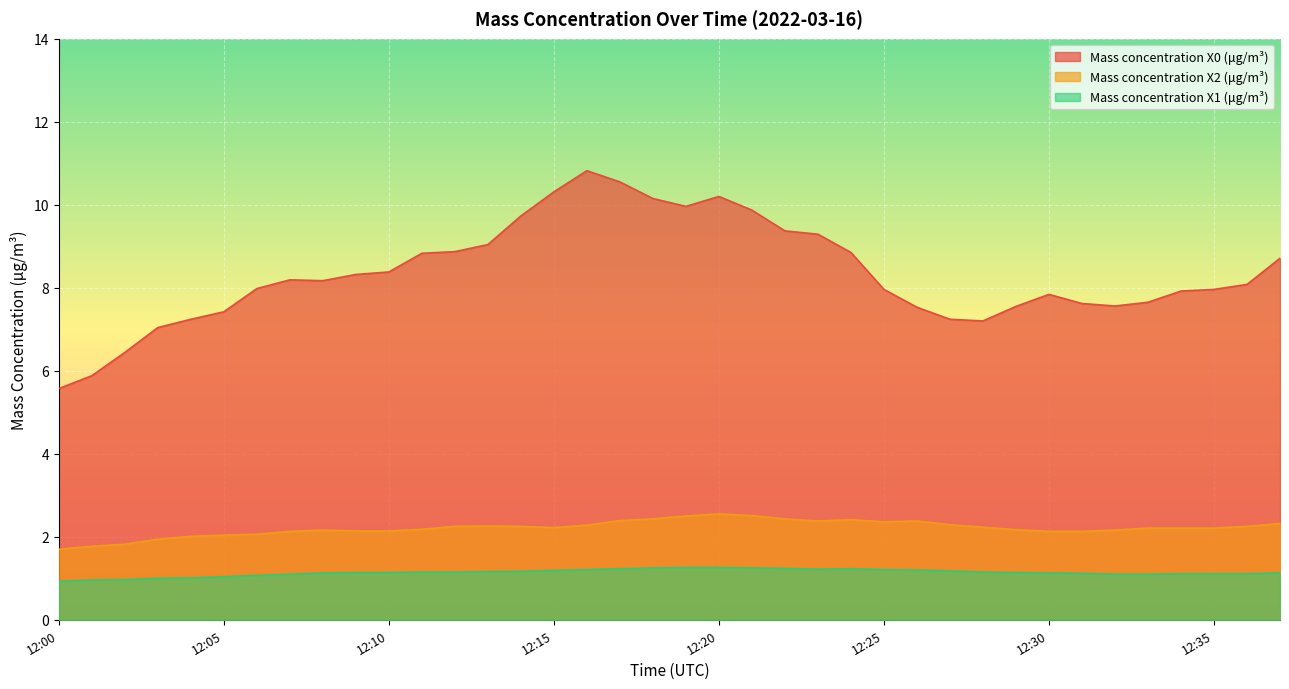

What is the difference between the Mass concentration X1 (μg/m³) values at 12:20 and 12:06?

0.2